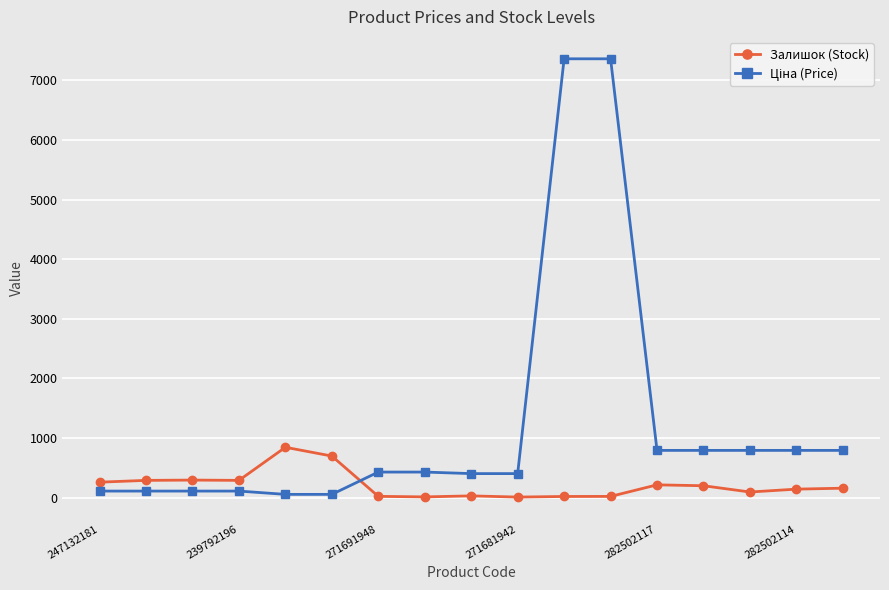

What is the difference between the second highest and minimum values in the Залишок (Stock) series?

688.0